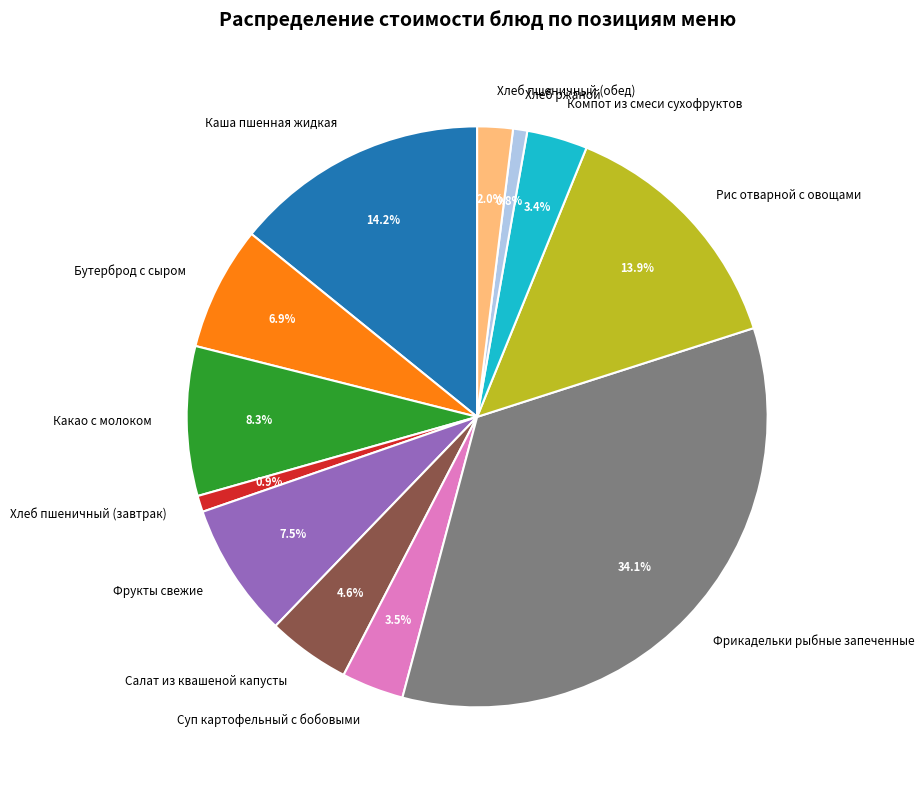

Between Фрукты свежие and Каша пшенная жидкая, which is larger?

Каша пшенная жидкая